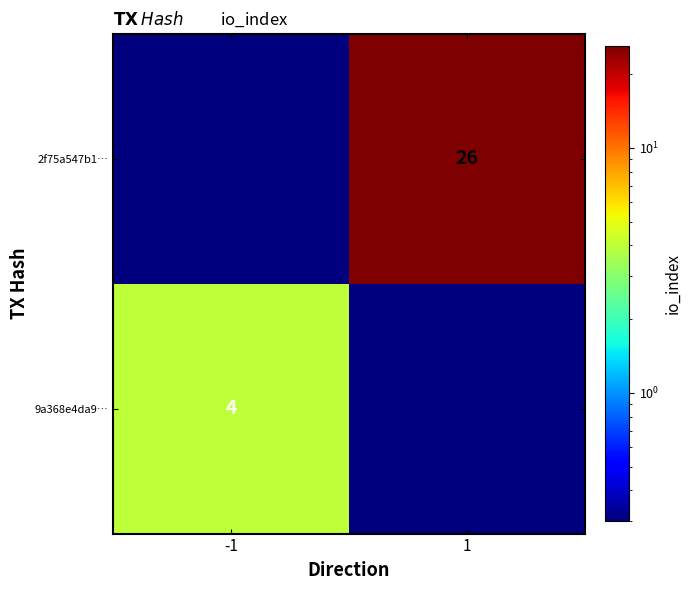

Which category has the highest value across all series?

1